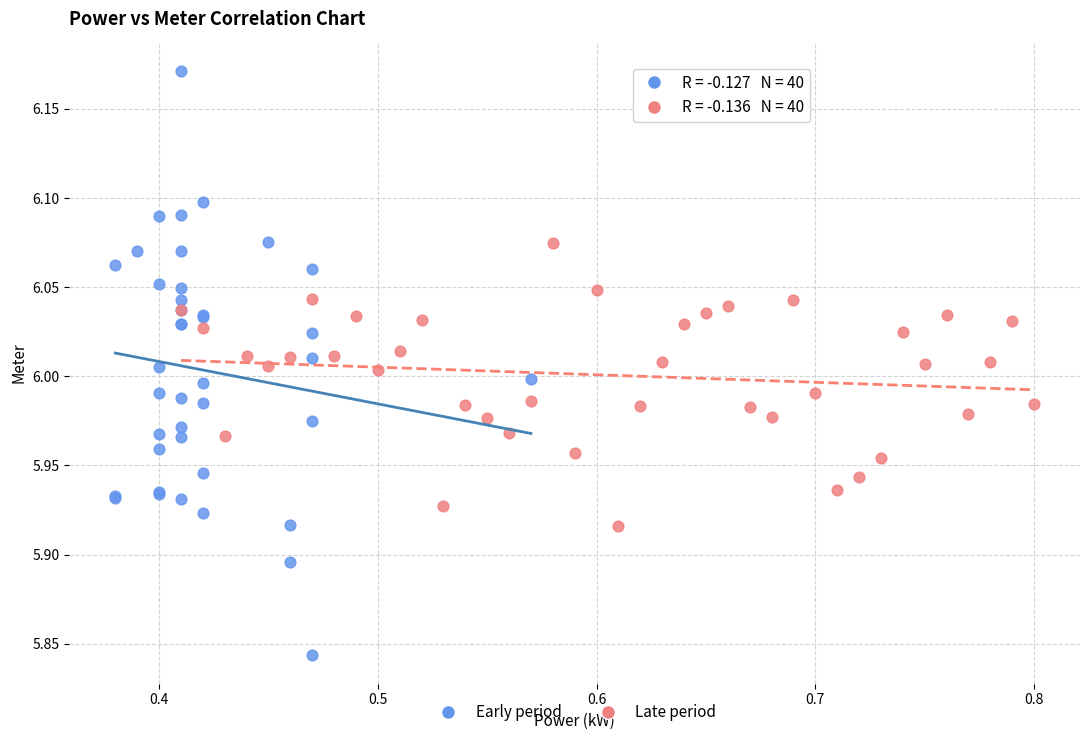

Which series contains the lowest Y value?

Early period